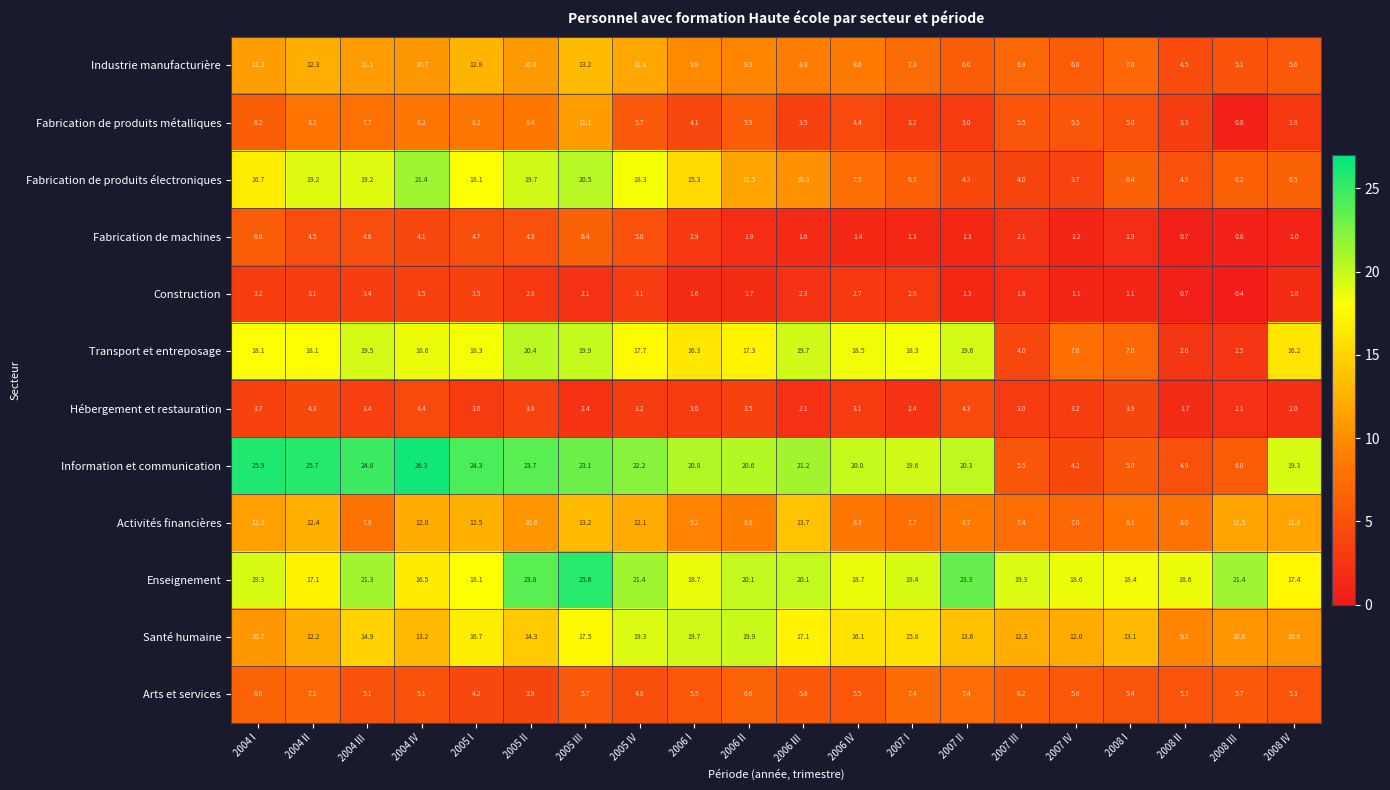

Where does the Santé humaine series first go above 14?

2004 III